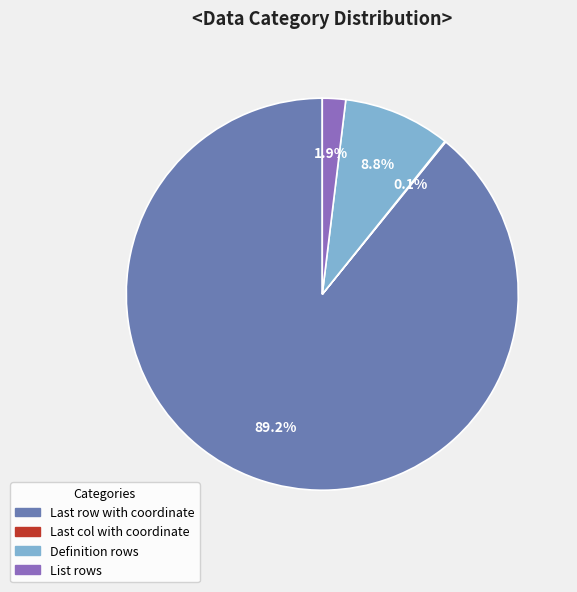

What is the largest slice in the pie chart?

Last row with coordinate